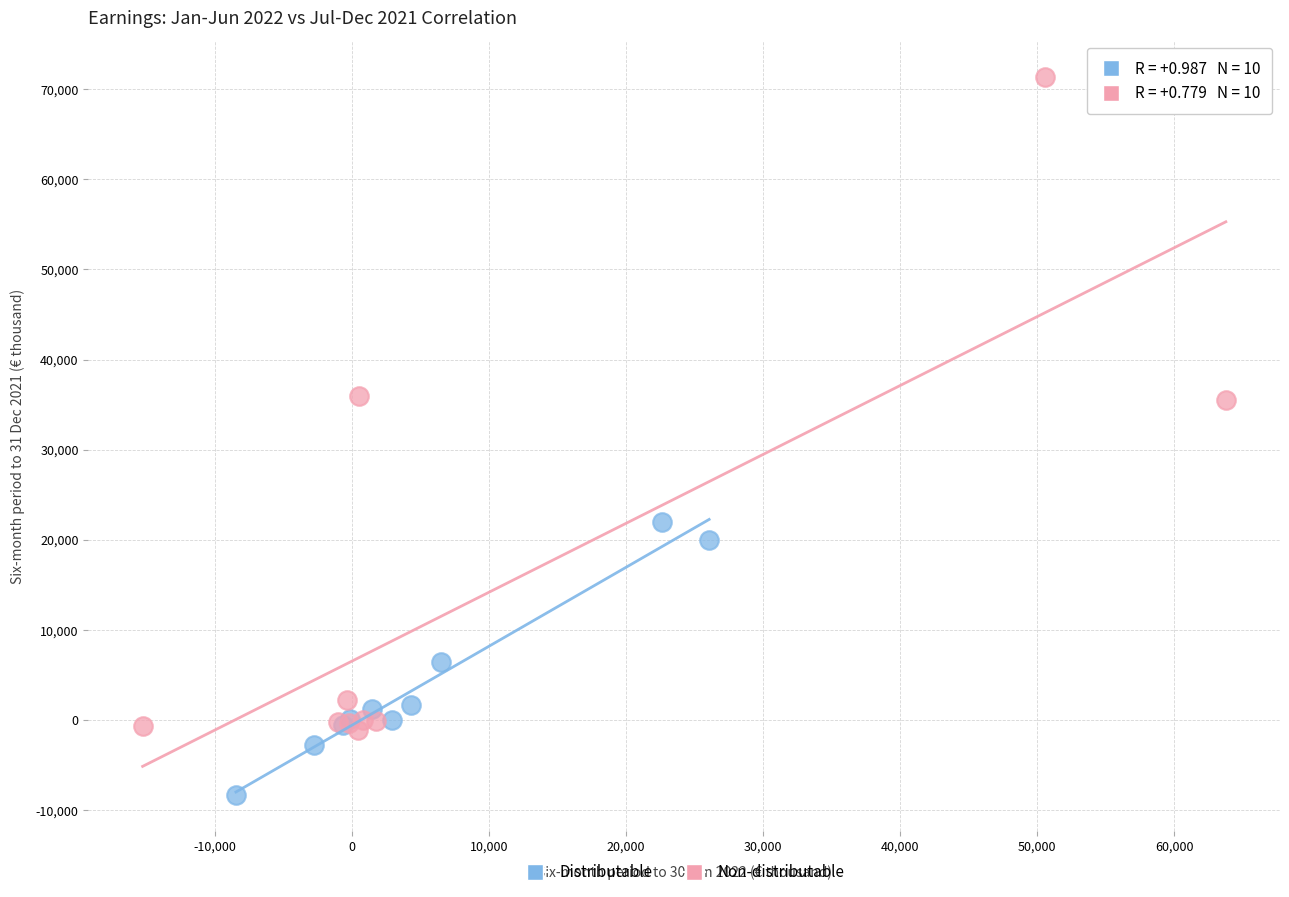

Which series reaches the maximum Y coordinate?

Non-distributable